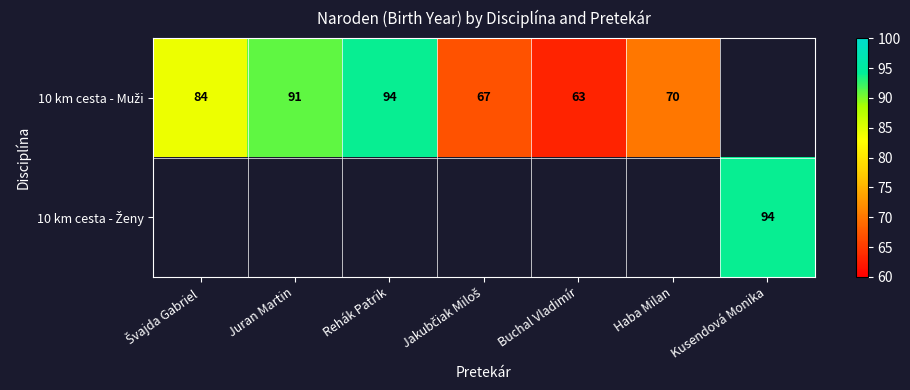

The 10 km cesta - Muži series shows 46.1 at Haba Milan. True or false?

False